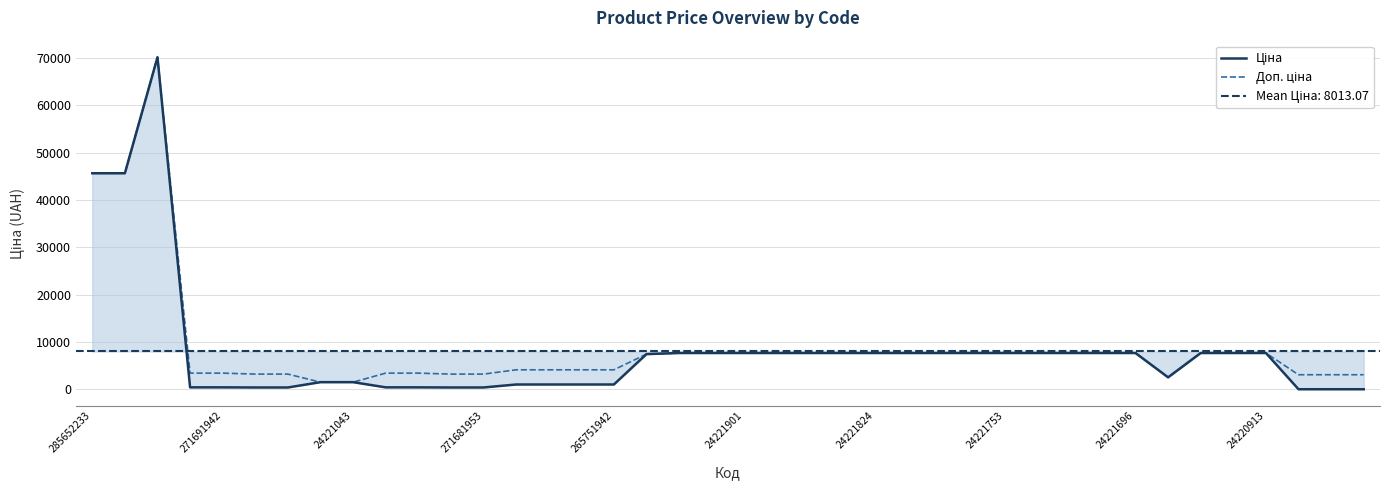

At how many categories does at least one series exceed 9901?

3